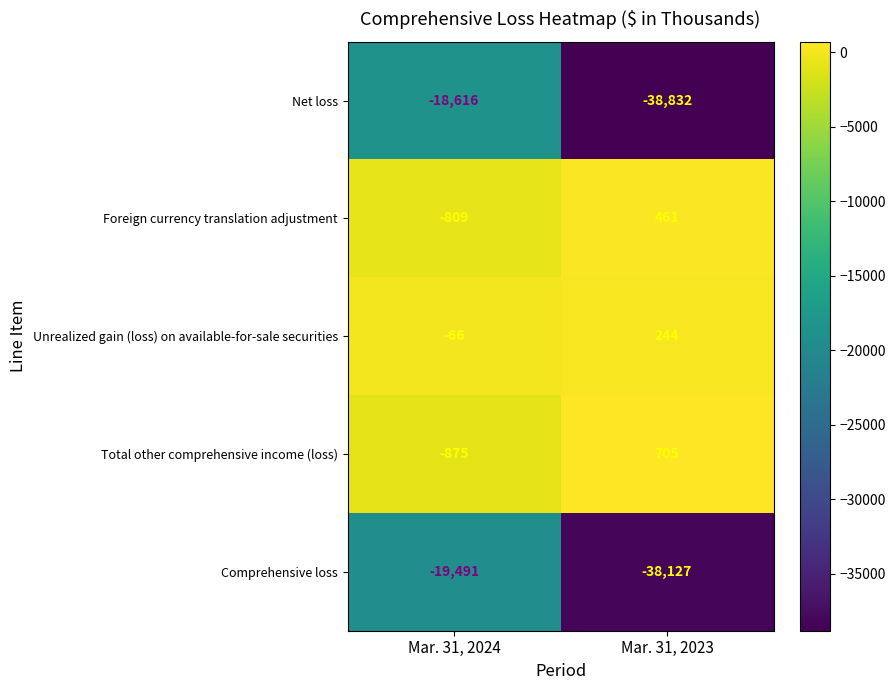

What is the total value across all series at Mar. 31, 2023?

-75549